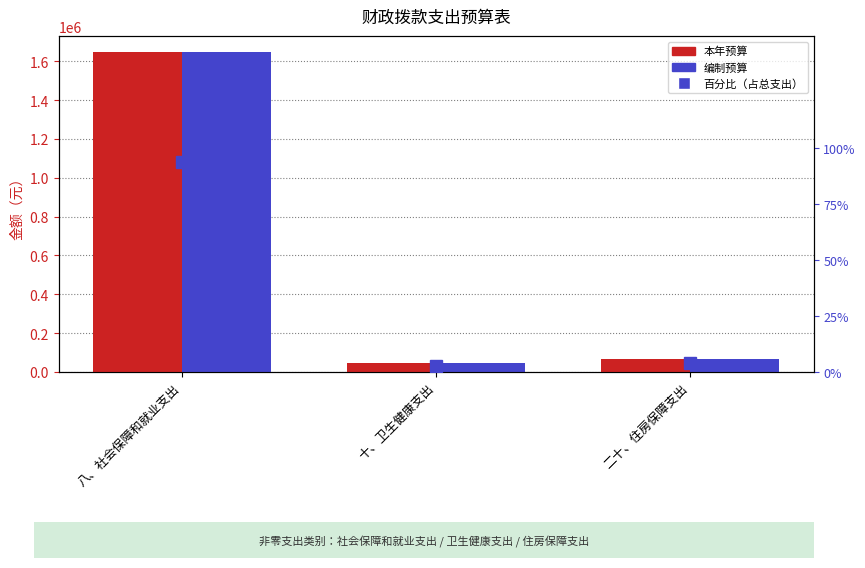

How many data points in 编制预算 are above 69062?

2